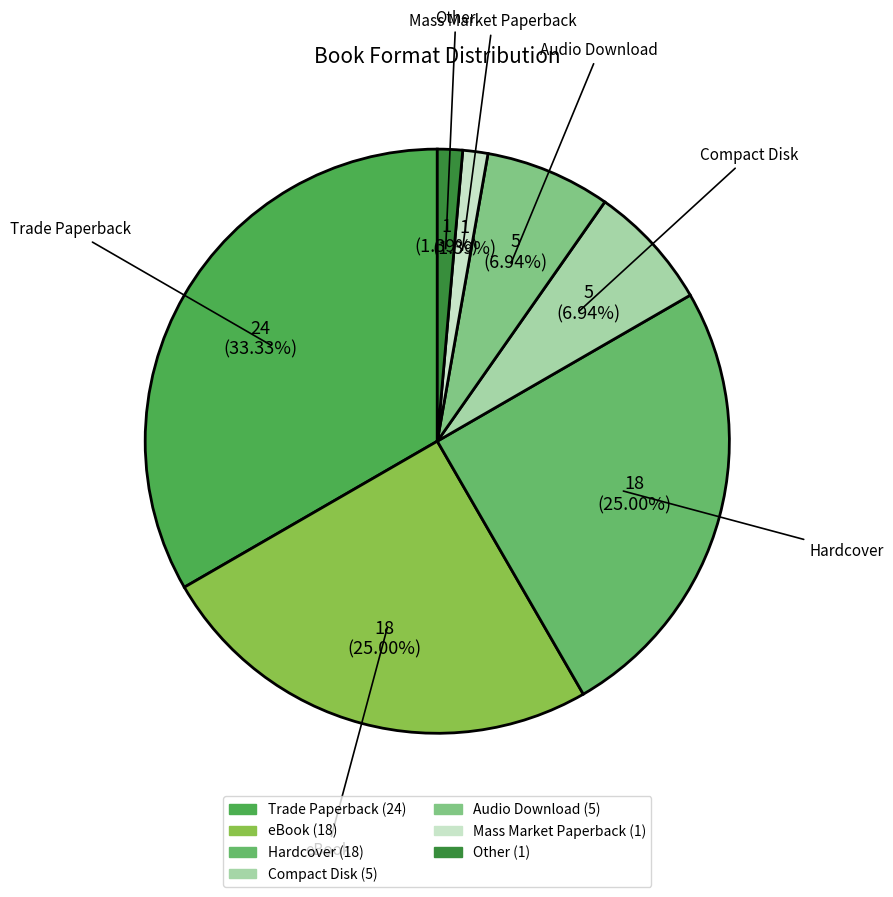

Which category has the biggest portion of the pie?

Trade Paperback